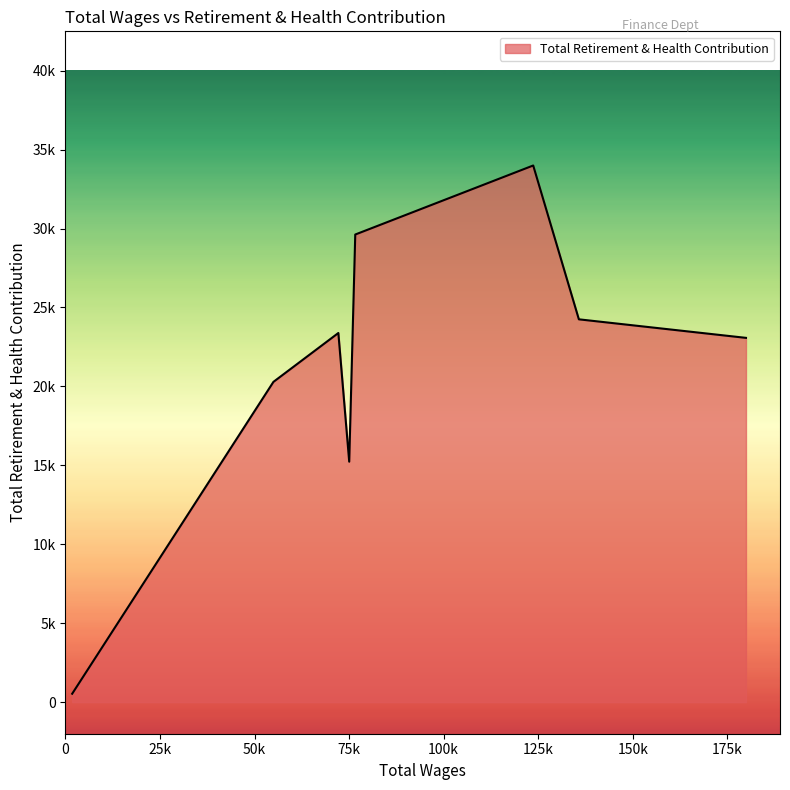

What is the greatest value displayed?

33993.0